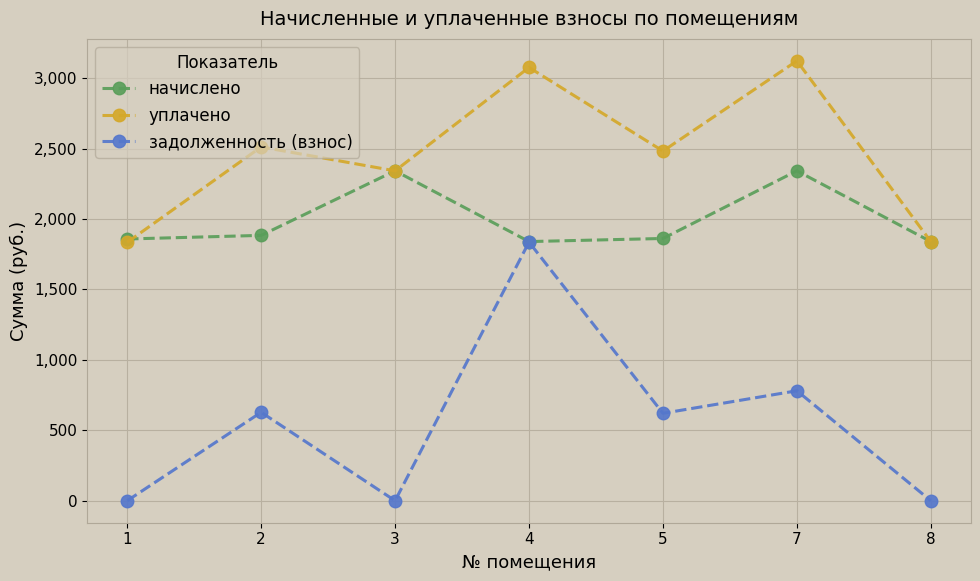

Rank the series by their average value, from highest to lowest.

уплачено, начислено, задолженность (взнос)